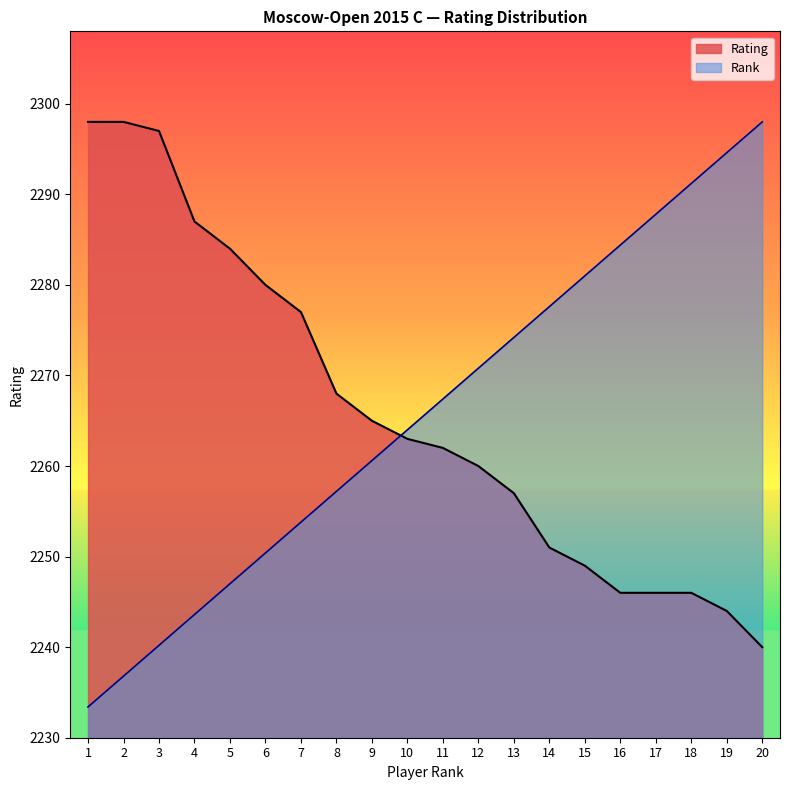

How many series are shown in this chart?

2